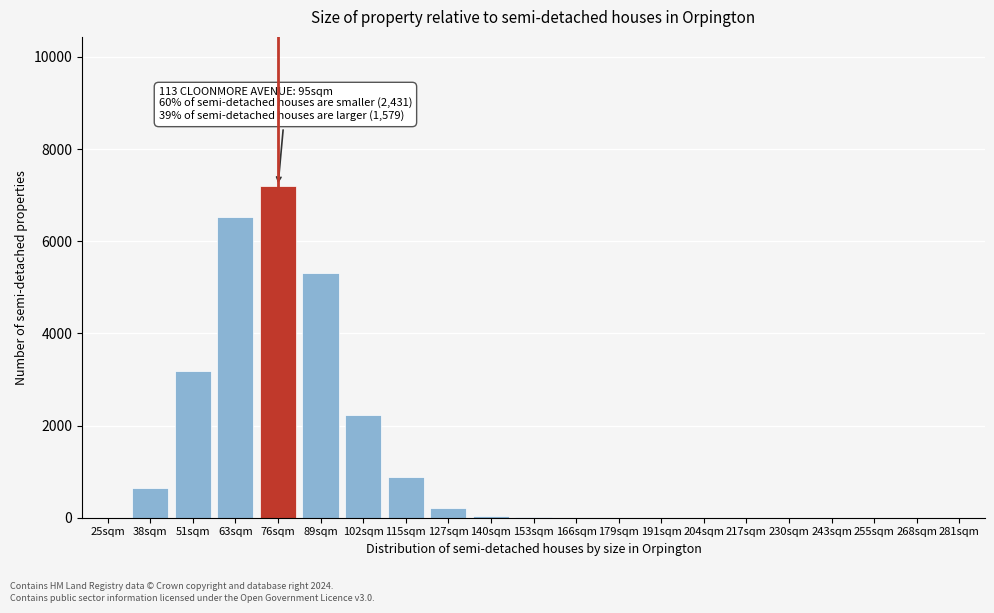

What is the change in value from 51sqm to 76sqm?

+4017